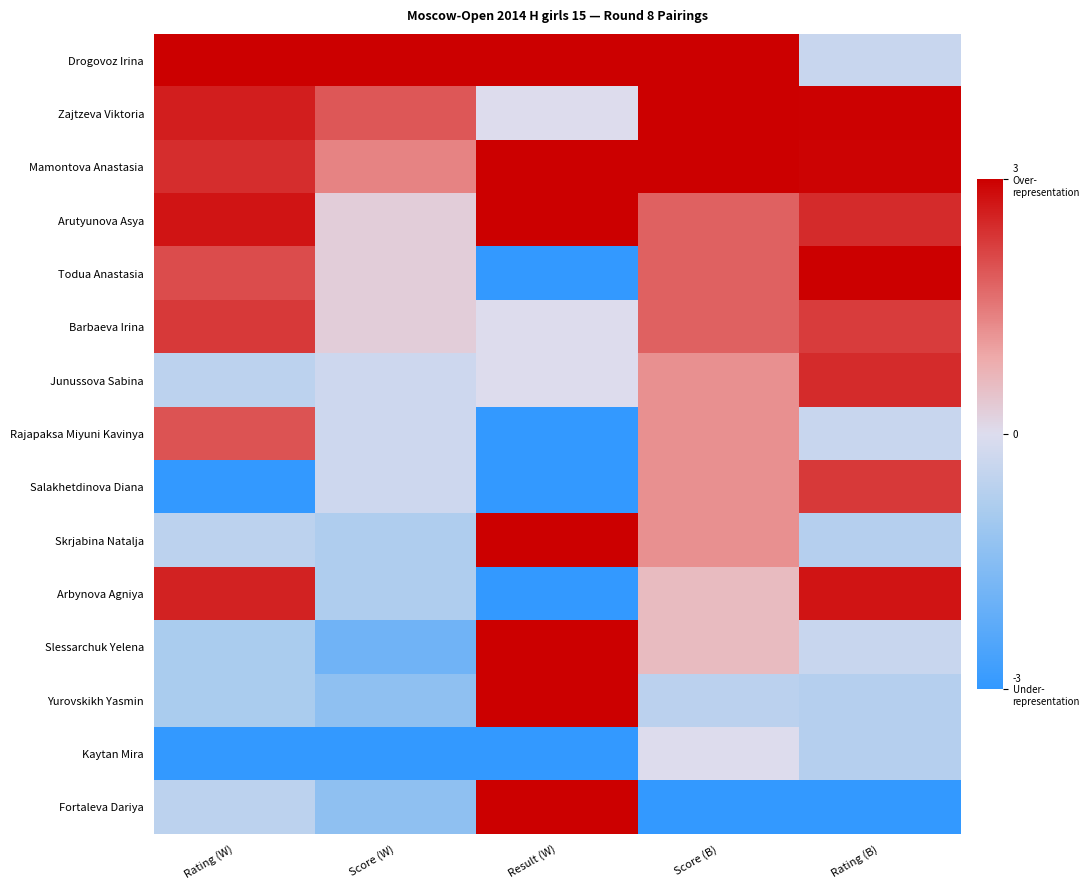

Reading left to right, list all the values displayed in this chart.

Drogovoz Irina: Rating (W)=3.0	Score (W)=3.0	Result (W)=3.0	Score (B)=3.0	Rating (B)=-0.4
Zajtzeva Viktoria: Rating (W)=2.6	Score (W)=1.9	Result (W)=0.0	Score (B)=3.0	Rating (B)=3.0
Mamontova Anastasia: Rating (W)=2.4	Score (W)=1.4	Result (W)=3.0	Score (B)=3.0	Rating (B)=2.9
Arutyunova Asya: Rating (W)=2.7	Score (W)=0.3	Result (W)=3.0	Score (B)=1.8	Rating (B)=2.5
Todua Anastasia: Rating (W)=2.0	Score (W)=0.3	Result (W)=-3.0	Score (B)=1.8	Rating (B)=3.0
Barbaeva Irina: Rating (W)=2.3	Score (W)=0.3	Result (W)=0.0	Score (B)=1.8	Rating (B)=2.2
Junussova Sabina: Rating (W)=-0.6	Score (W)=-0.3	Result (W)=0.0	Score (B)=1.2	Rating (B)=2.5
Rajapaksa Miyuni Kavinya: Rating (W)=2.0	Score (W)=-0.3	Result (W)=-3.0	Score (B)=1.2	Rating (B)=-0.4
Salakhetdinova Diana: Rating (W)=-3.0	Score (W)=-0.3	Result (W)=-3.0	Score (B)=1.2	Rating (B)=2.3
Skrjabina Natalja: Rating (W)=-0.6	Score (W)=-0.8	Result (W)=3.0	Score (B)=1.2	Rating (B)=-0.7
Arbynova Agniya: Rating (W)=2.6	Score (W)=-0.8	Result (W)=-3.0	Score (B)=0.6	Rating (B)=2.7
Slessarchuk Yelena: Rating (W)=-0.9	Score (W)=-1.9	Result (W)=3.0	Score (B)=0.6	Rating (B)=-0.4
Yurovskikh Yasmin: Rating (W)=-0.9	Score (W)=-1.4	Result (W)=3.0	Score (B)=-0.6	Rating (B)=-0.7
Kaytan Mira: Rating (W)=-3.0	Score (W)=-3.0	Result (W)=-3.0	Score (B)=0.0	Rating (B)=-0.7
Fortaleva Dariya: Rating (W)=-0.6	Score (W)=-1.4	Result (W)=3.0	Score (B)=-3.0	Rating (B)=-3.0